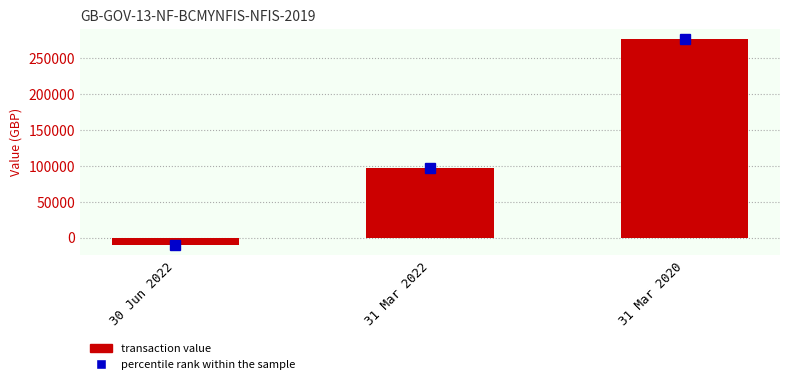

What is the label of the 1st bar from the left?

30 Jun 2022